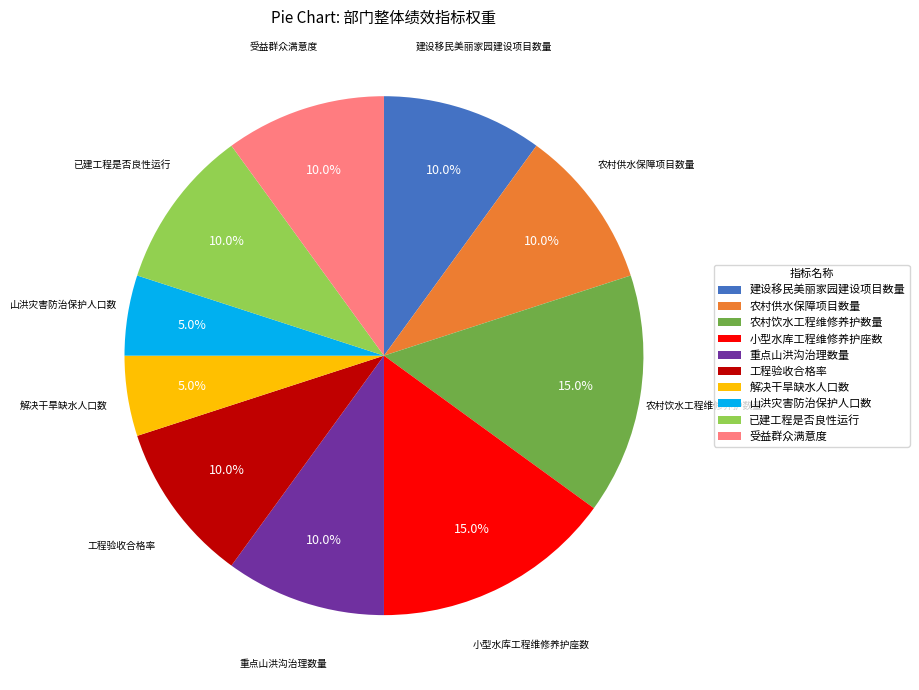

Which has a higher value, 山洪灾害防治保护人口数 or 农村饮水工程维修养护数量?

农村饮水工程维修养护数量